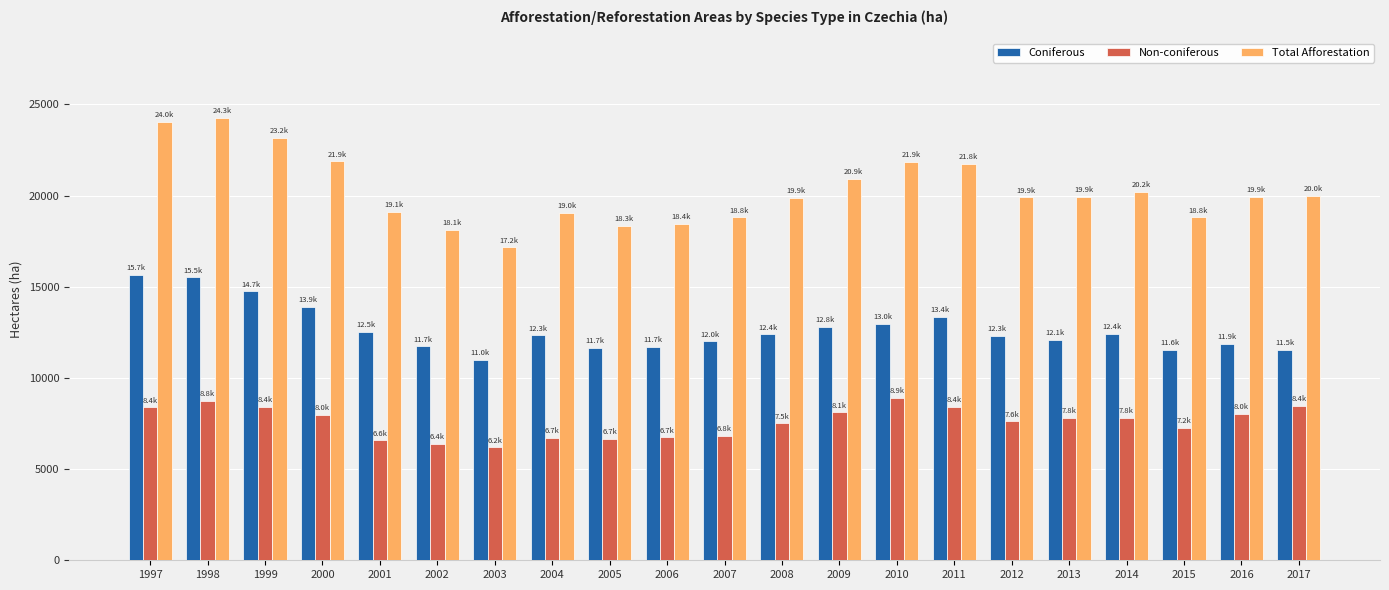

What are all the series names shown in the legend?

Coniferous, Non-coniferous, Total Afforestation